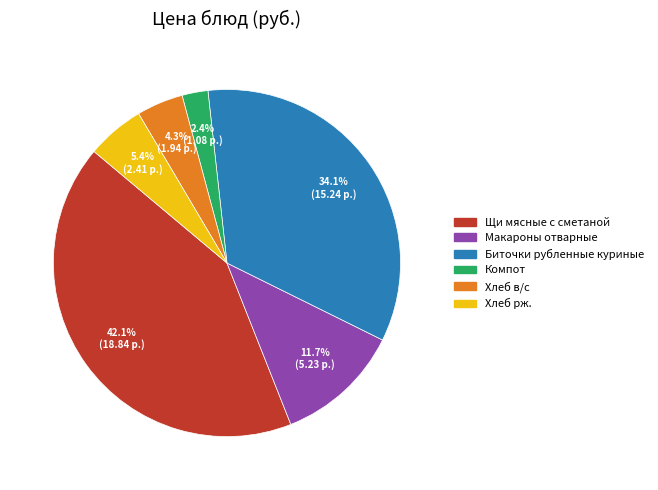

Which slice is the smallest?

Компот